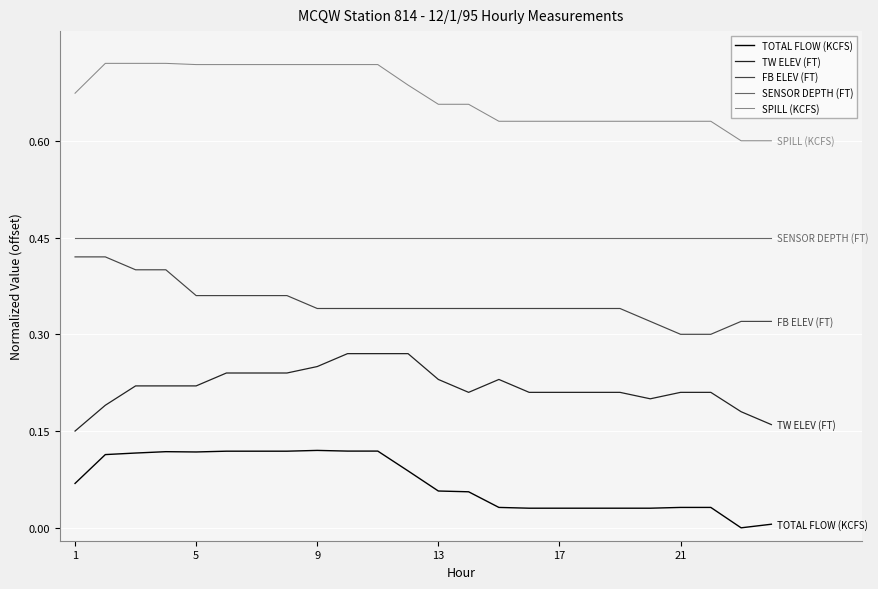

True or false: SPILL (KCFS) and SENSOR DEPTH (FT) cross at least once.

False